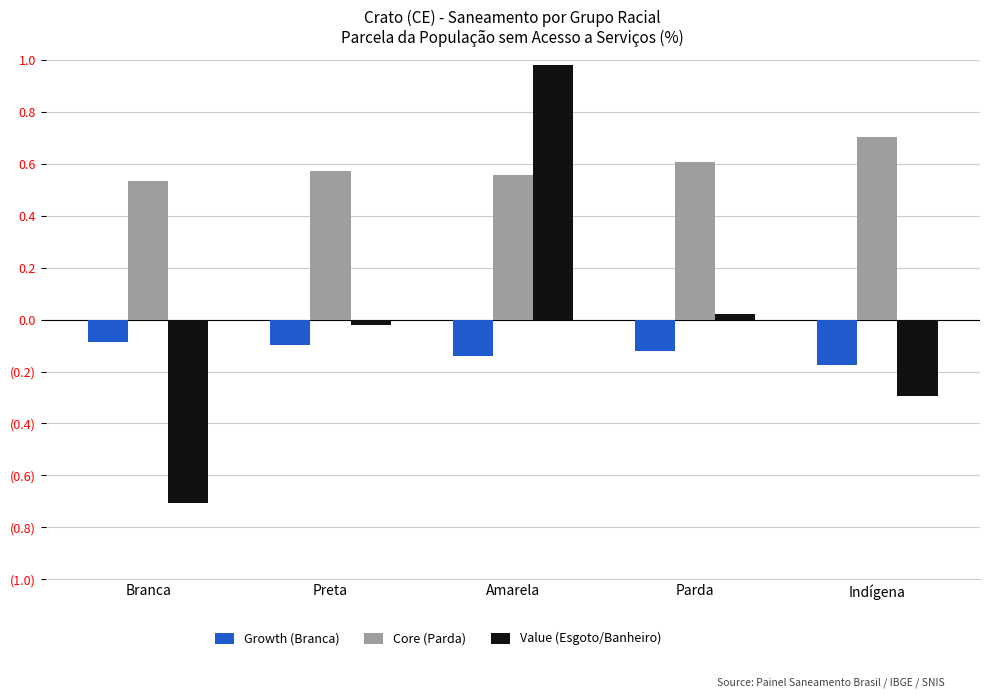

What is the spread (max minus min) of values at Amarela?

1.1